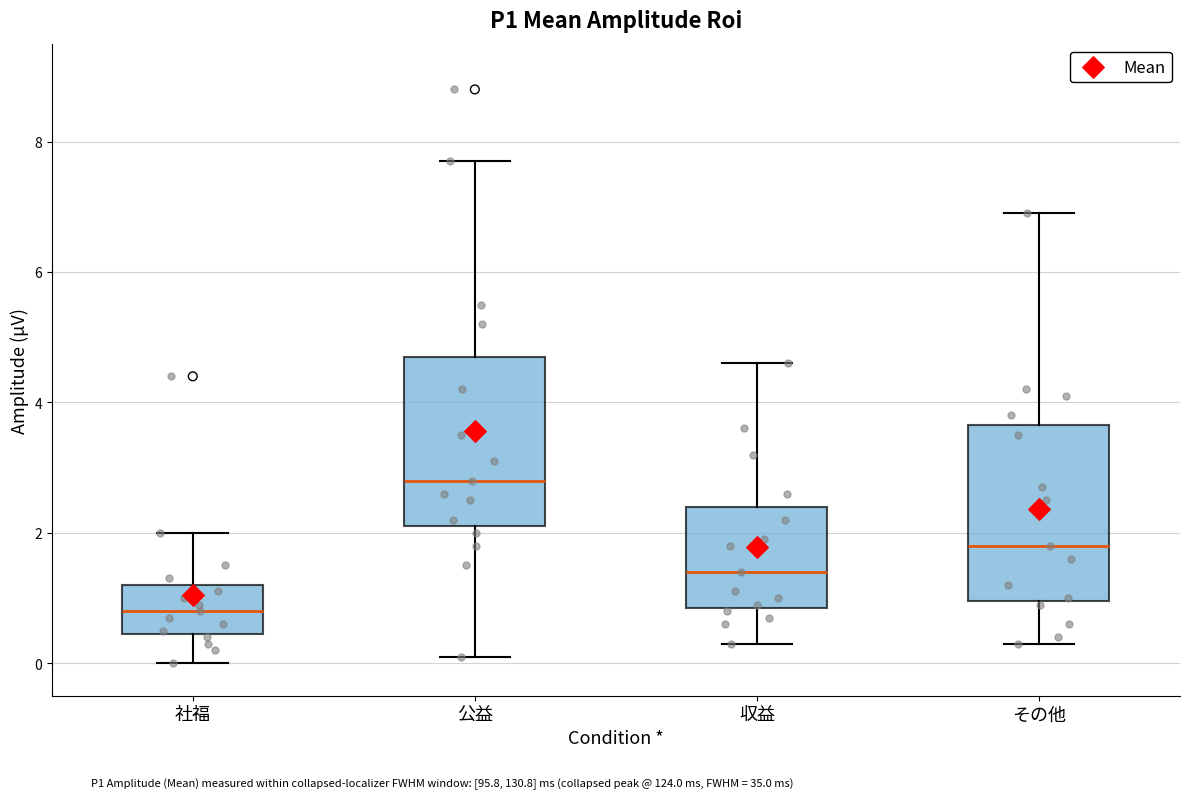

Reading left to right, transcribe this box plot: for each box, give where its median line is, the range the box spans, and where its two whiskers end, as read against the y-axis. The values are not printed on the chart, so give them approximately, as read against the axis.

社福: median 0.8, box 0.4 to 1.2, whiskers 0.0 to 2.0
公益: median 2.8, box 2.2 to 4.8, whiskers 0.2 to 7.8
収益: median 1.4, box 0.8 to 2.4, whiskers 0.4 to 4.6
その他: median 1.8, box 1.0 to 3.6, whiskers 0.4 to 7.0